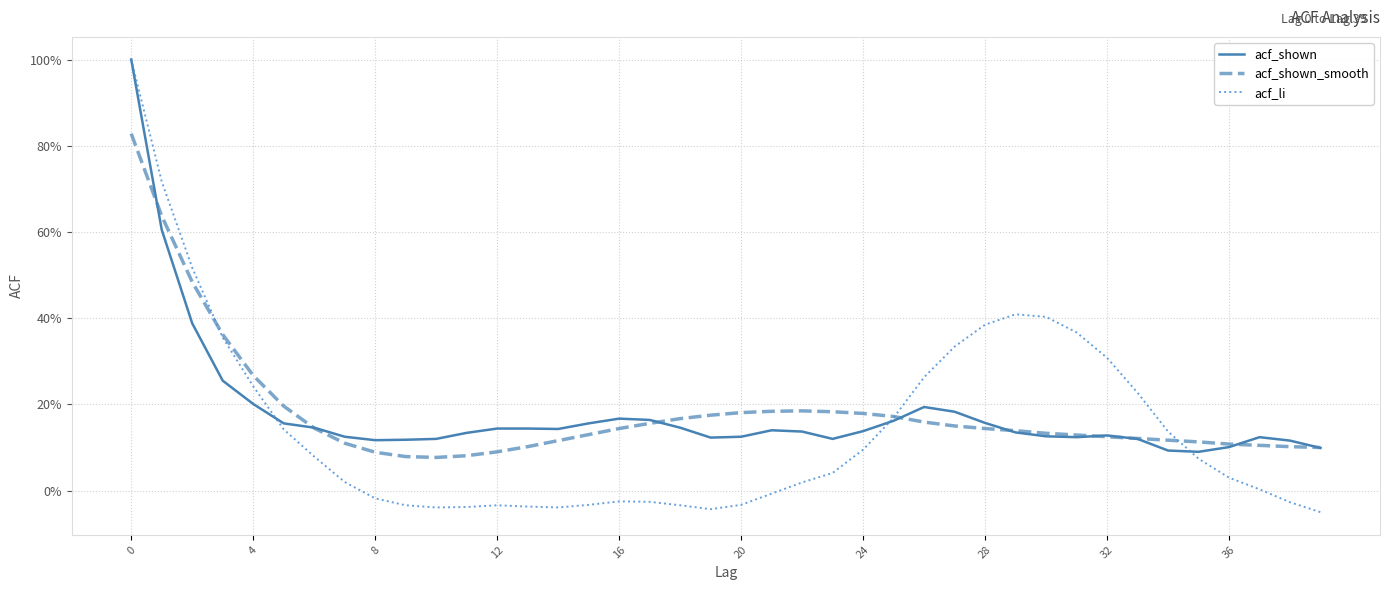

What is the lowest value of the acf_shown_smooth series?

0.1